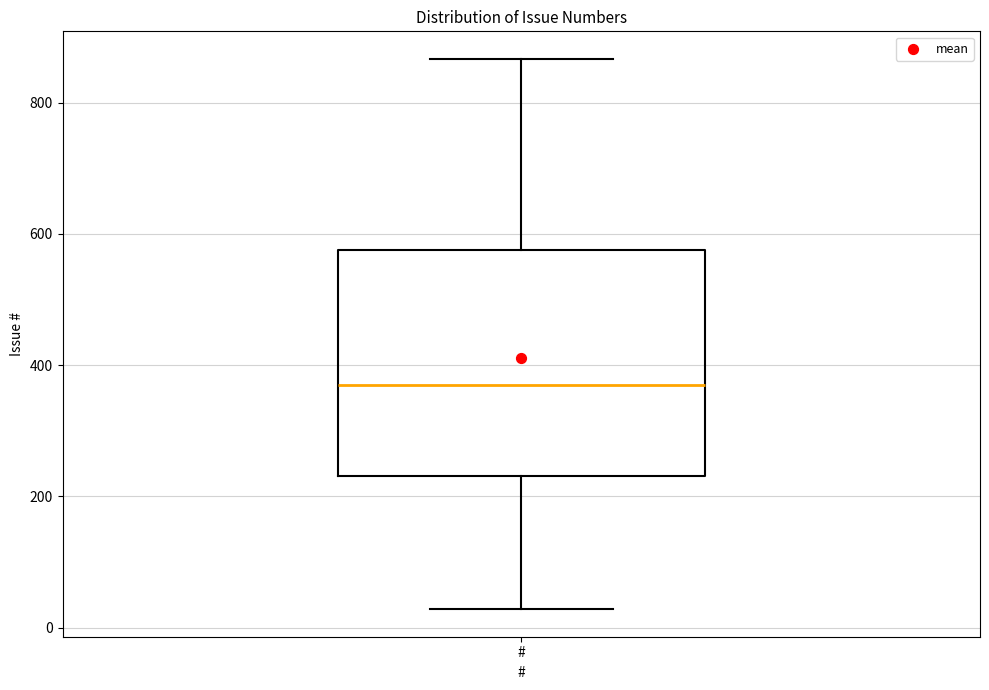

Read this box plot against the y-axis: the position of the median line, the range covered by the box, and the ends of both whiskers. The values are not printed on the chart, so give them approximately, as read against the axis.

median 380, box 240 to 580, whiskers 20 to 860